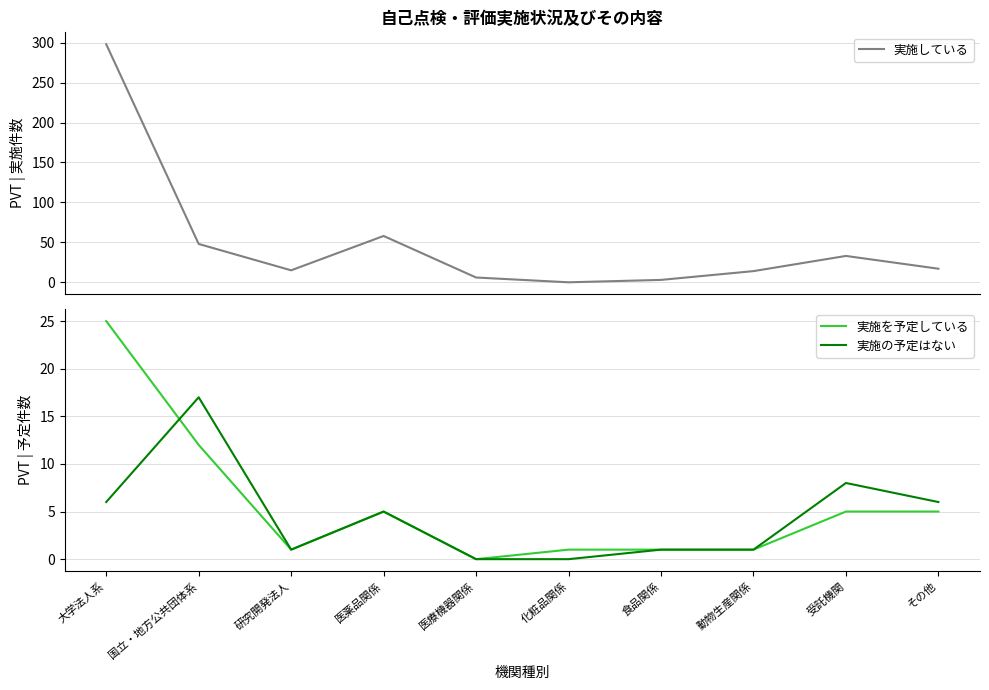

What is the difference between the highest and lowest values at 大学法人系?

292